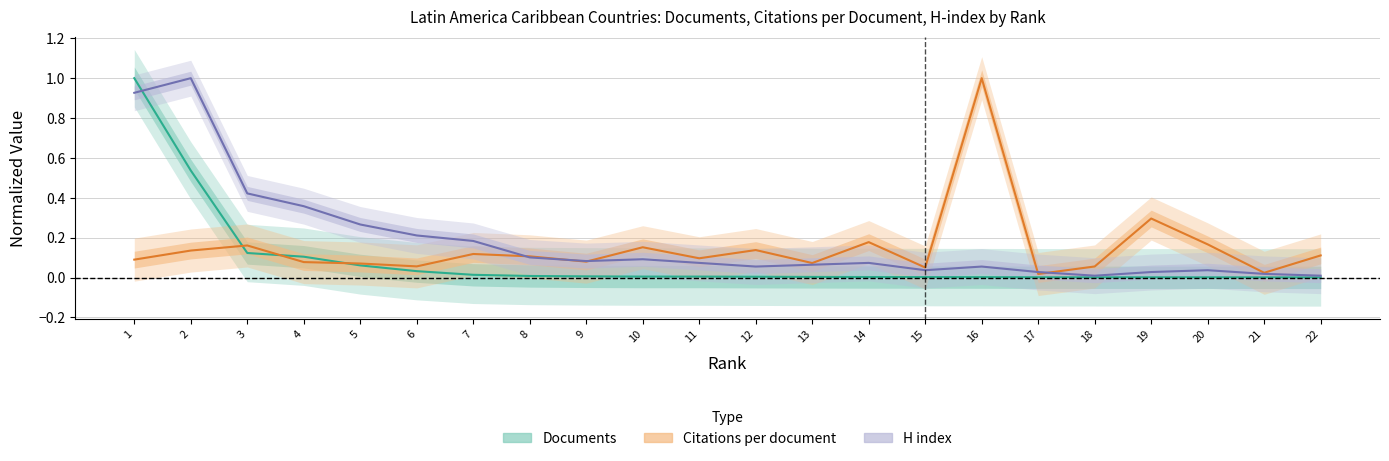

What are all the series names shown in the legend?

Documents, Citations per document, H index